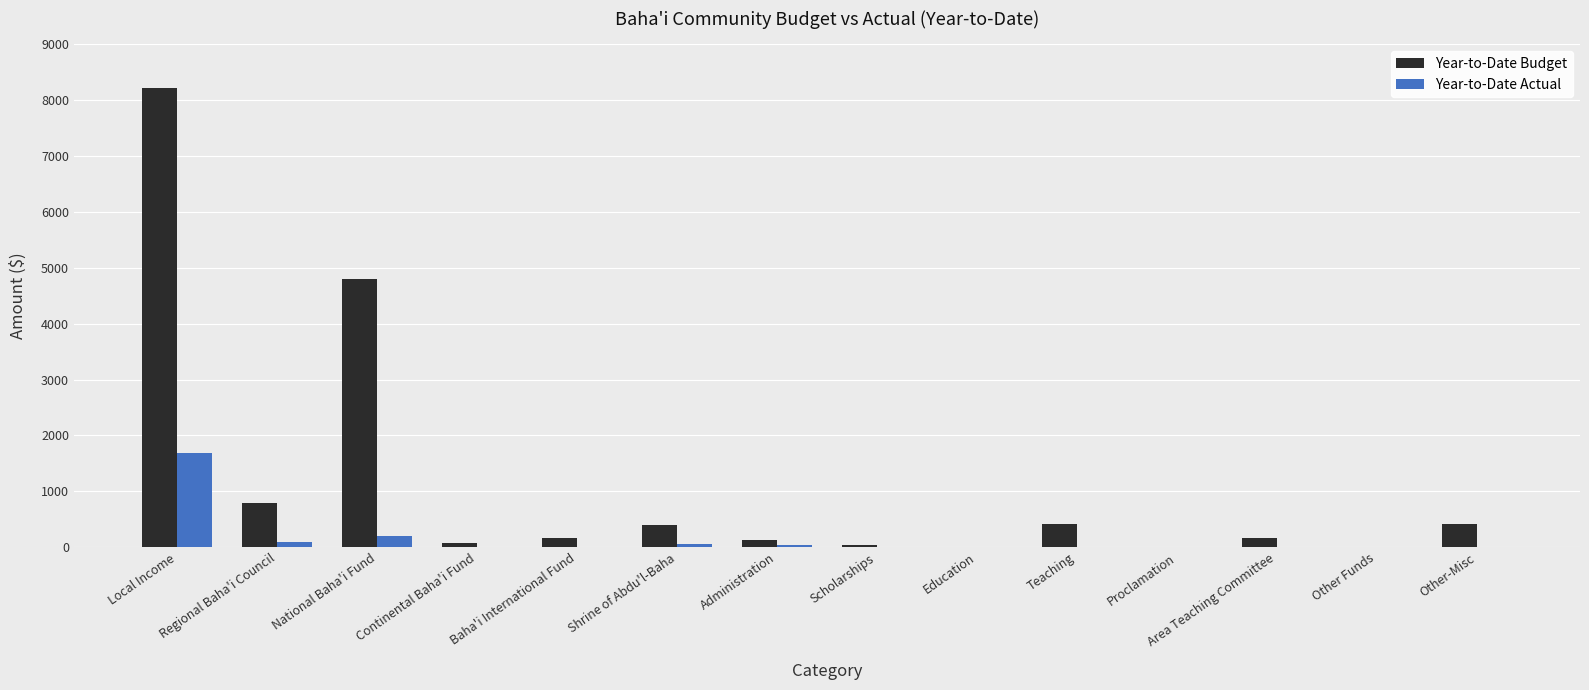

At which category is the sum across all series the highest?

Local Income